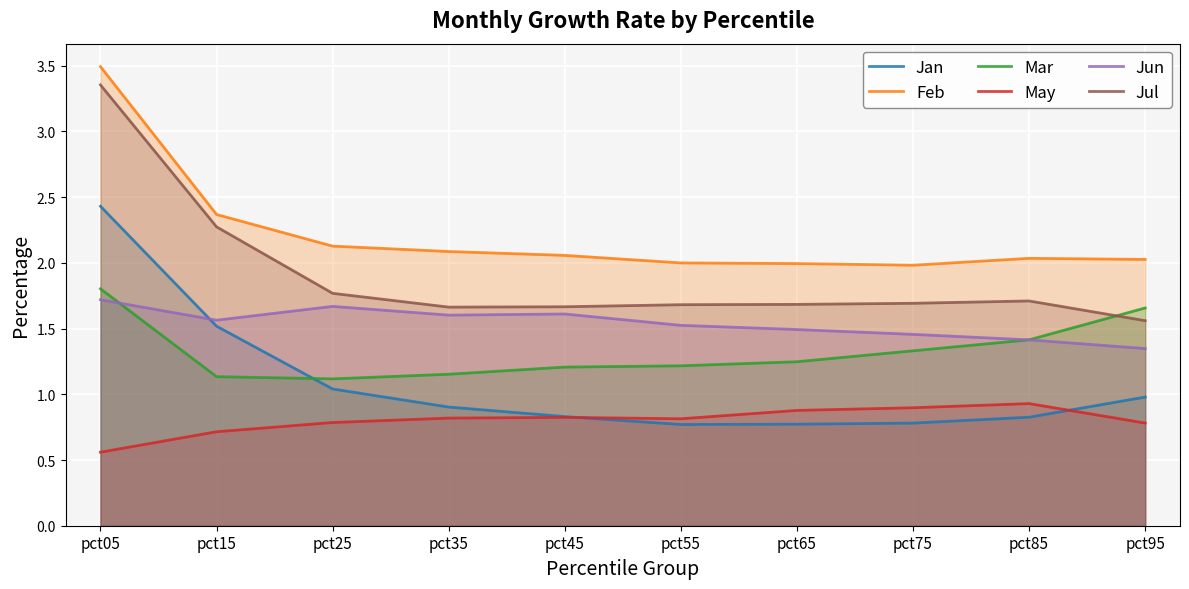

How many categories are shown in the chart?

10